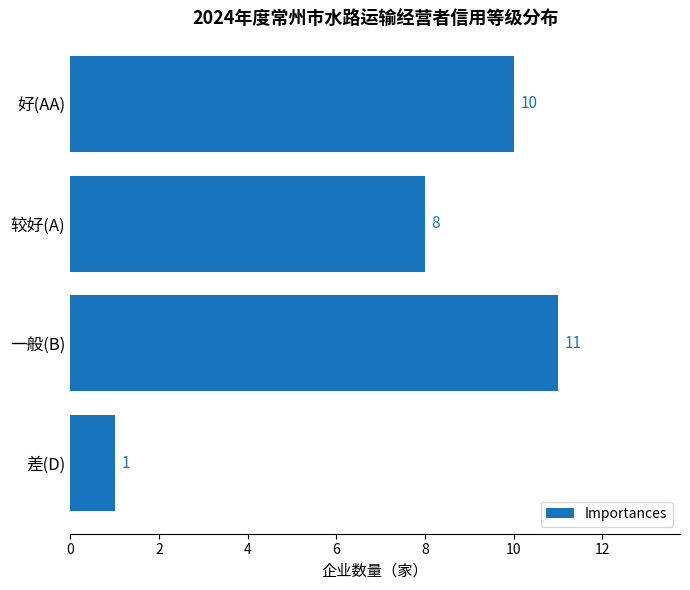

How many values are between 8 and 11?

3